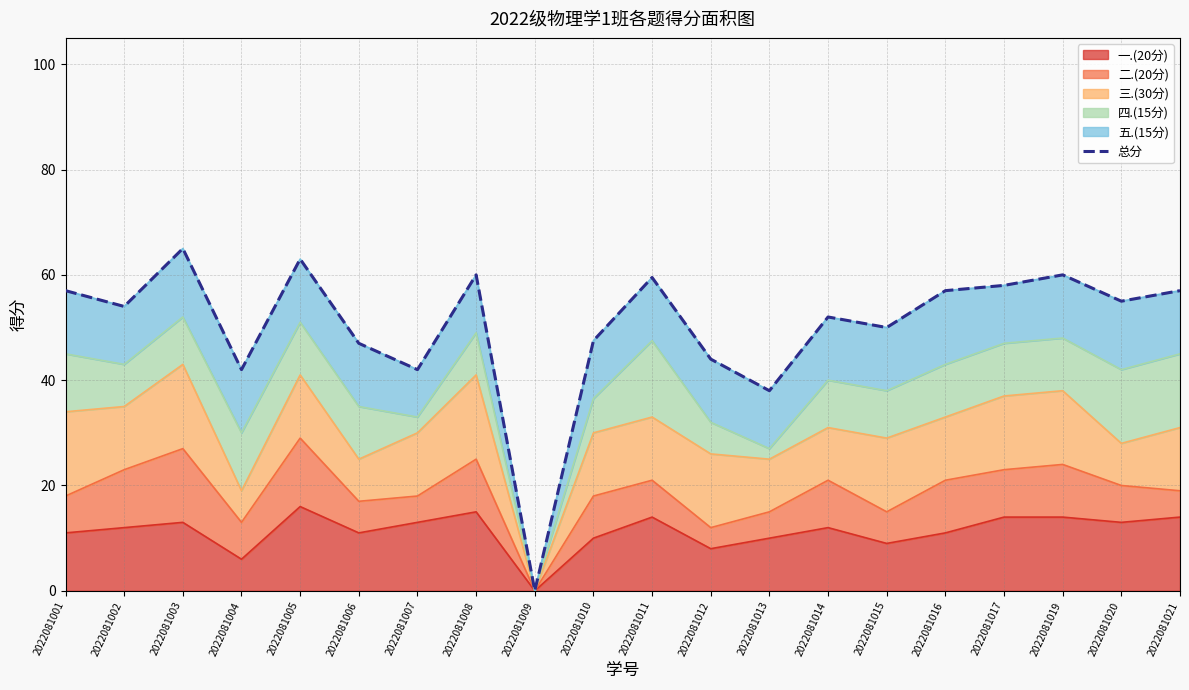

What is the average value?

50.4